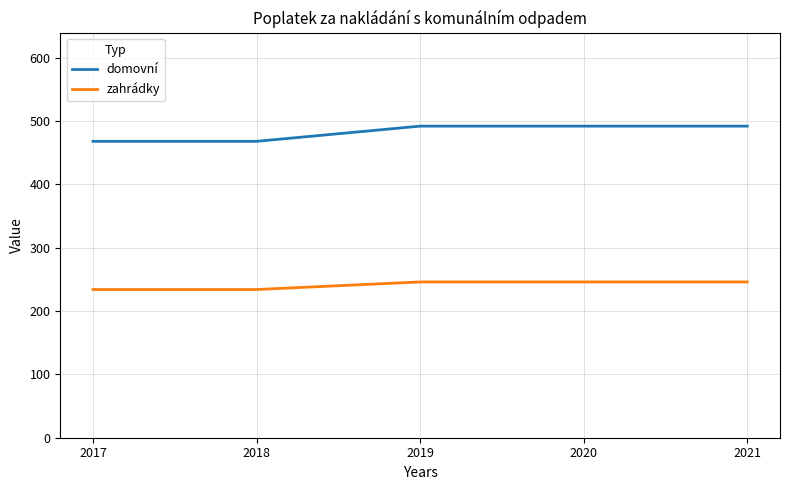

Reading left to right, what are all the values shown in this chart?

domovní: 2017=468	2018=468	2019=492	2020=492	2021=492
zahrádky: 2017=234	2018=234	2019=246	2020=246	2021=246